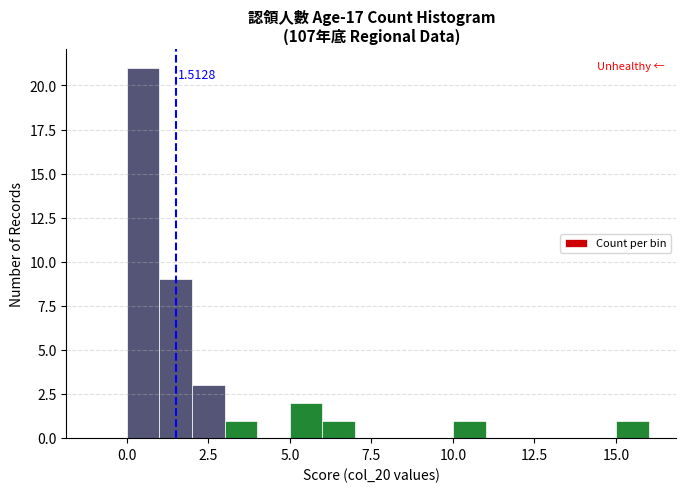

Around what value on the x-axis is the tallest bar? Give the approximate position of its centre, as read against the axis.

0.5